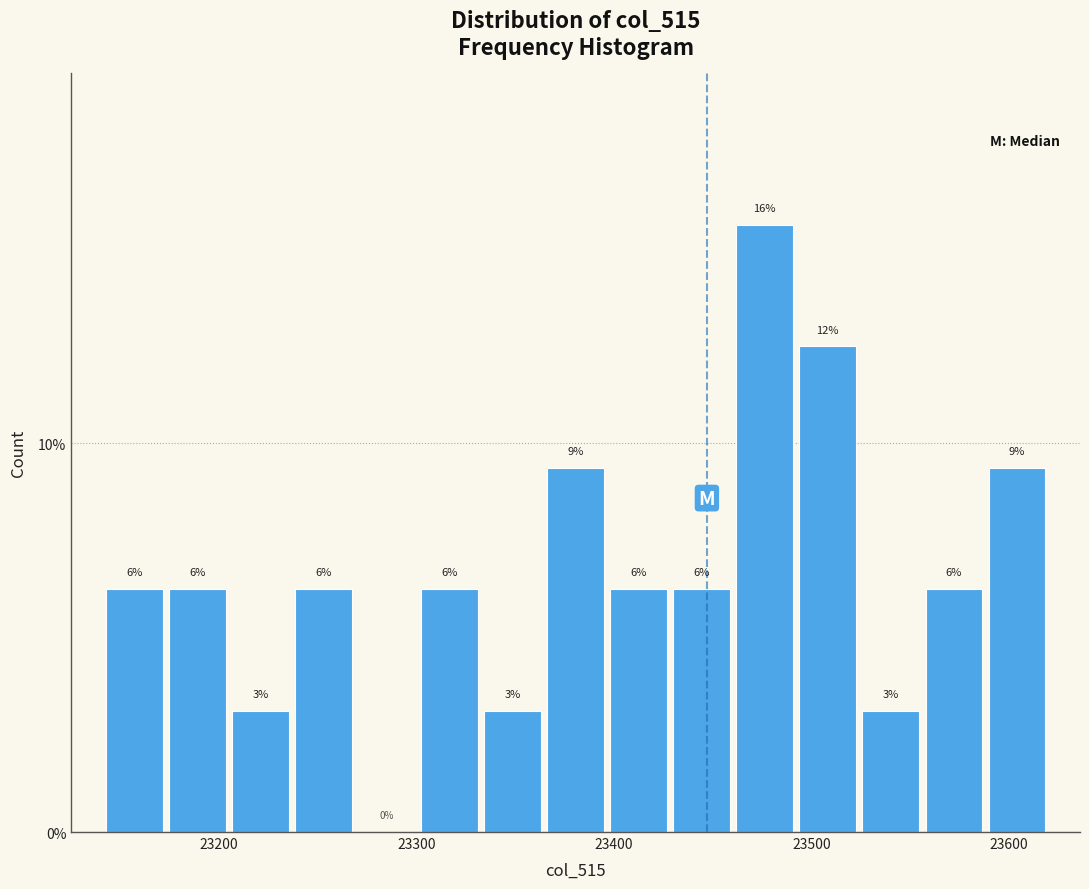

Read against the x-axis, roughly where is the centre of the tallest bar?

23480